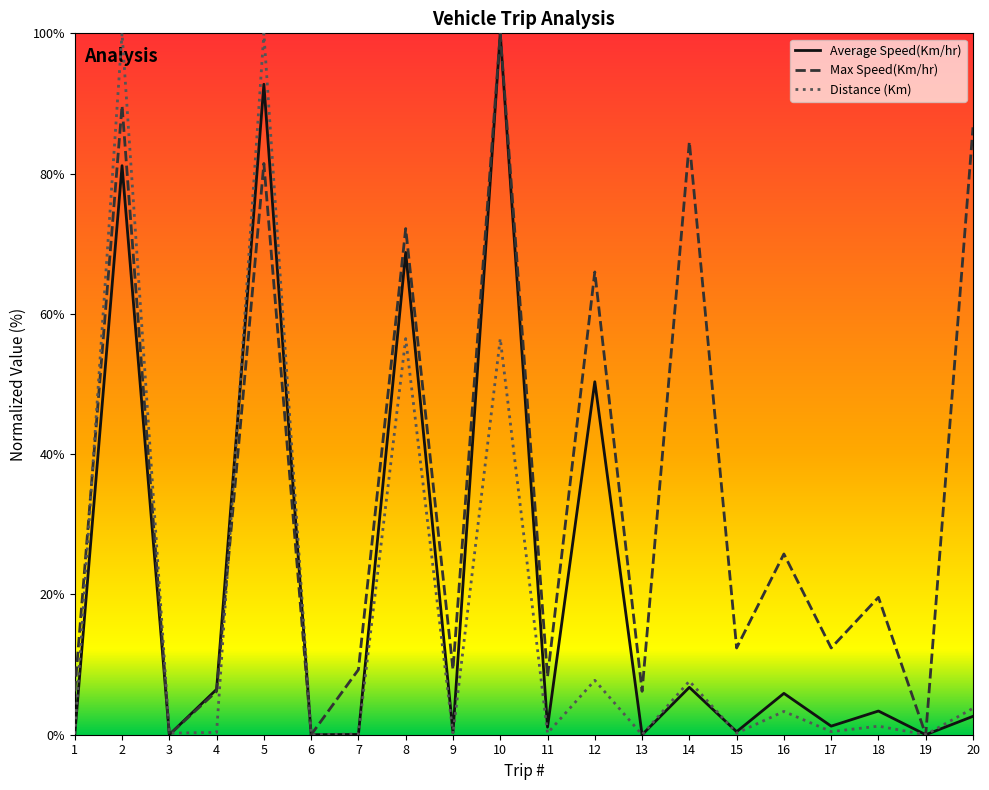

What is the difference between the maximum and minimum values in the Max Speed(Km/hr) series?

100.0